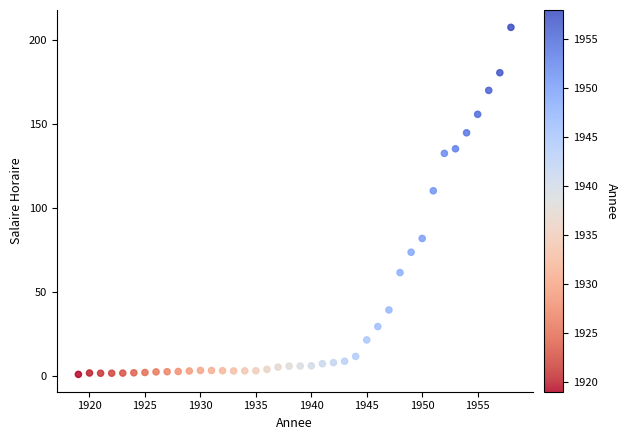

What is the range of X values (max minus min)?

39.0